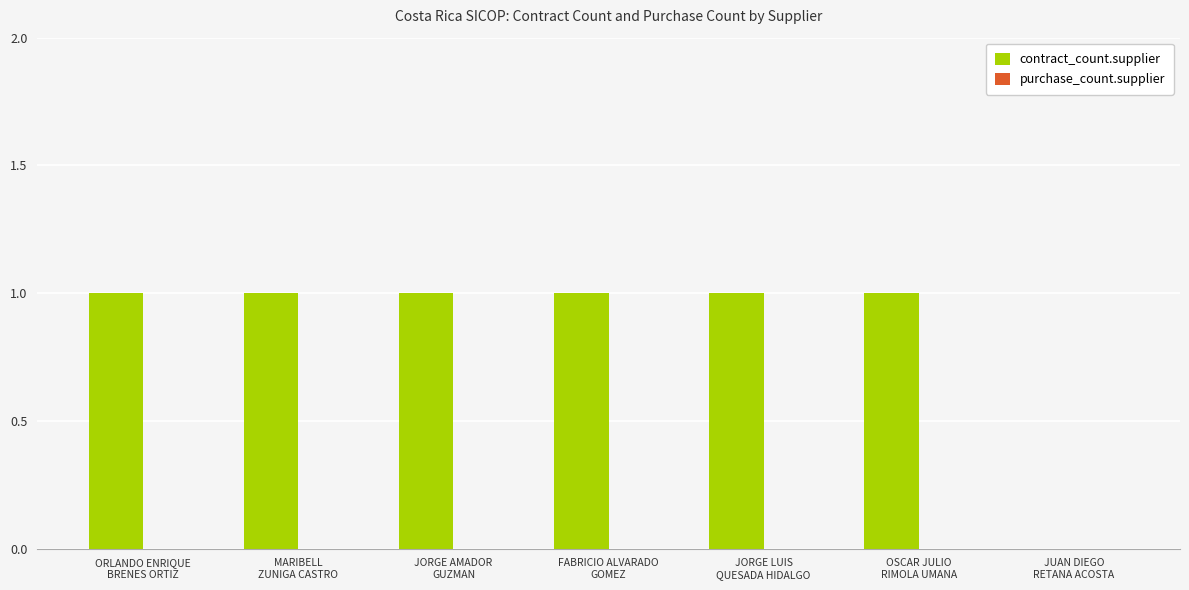

What is the sum of all values?

6